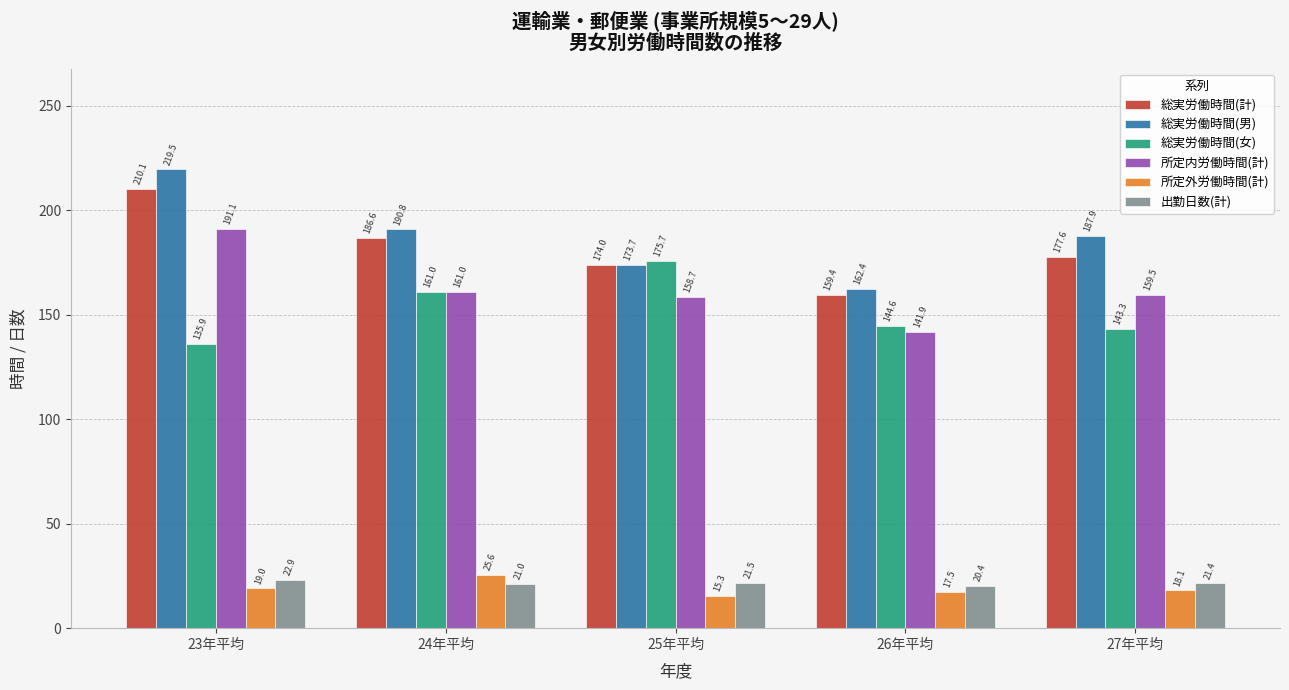

Which series has the widest spread of values?

総実労働時間(男)